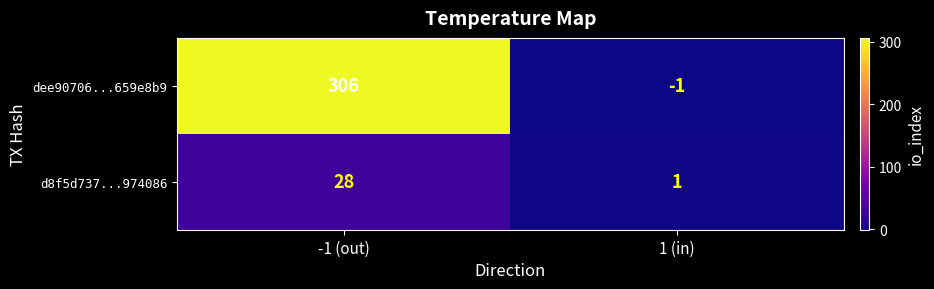

What is the total value across all series at -1 (out)?

334